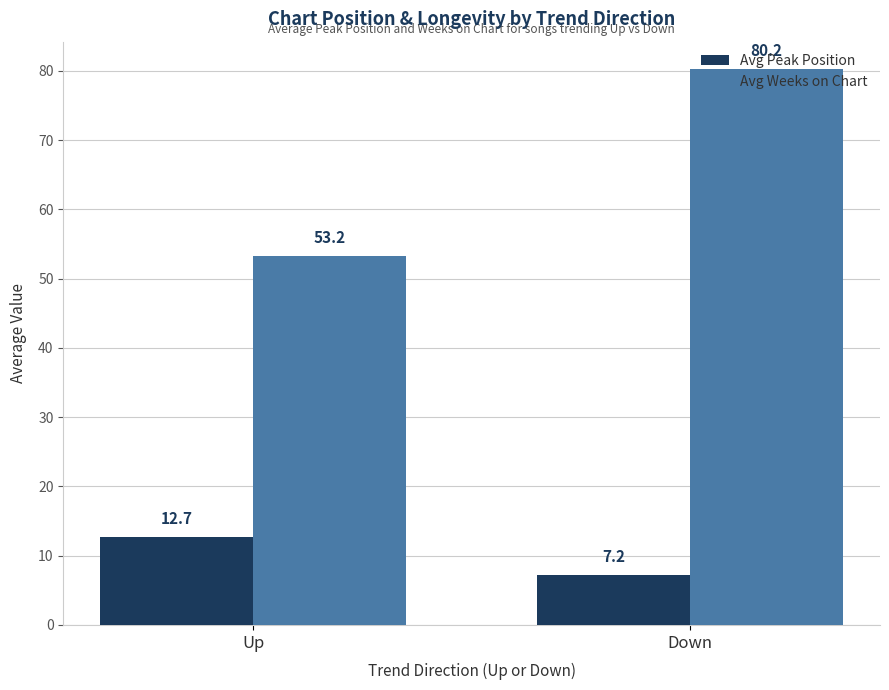

What value does the Avg Weeks on Chart series have at Up?

53.2